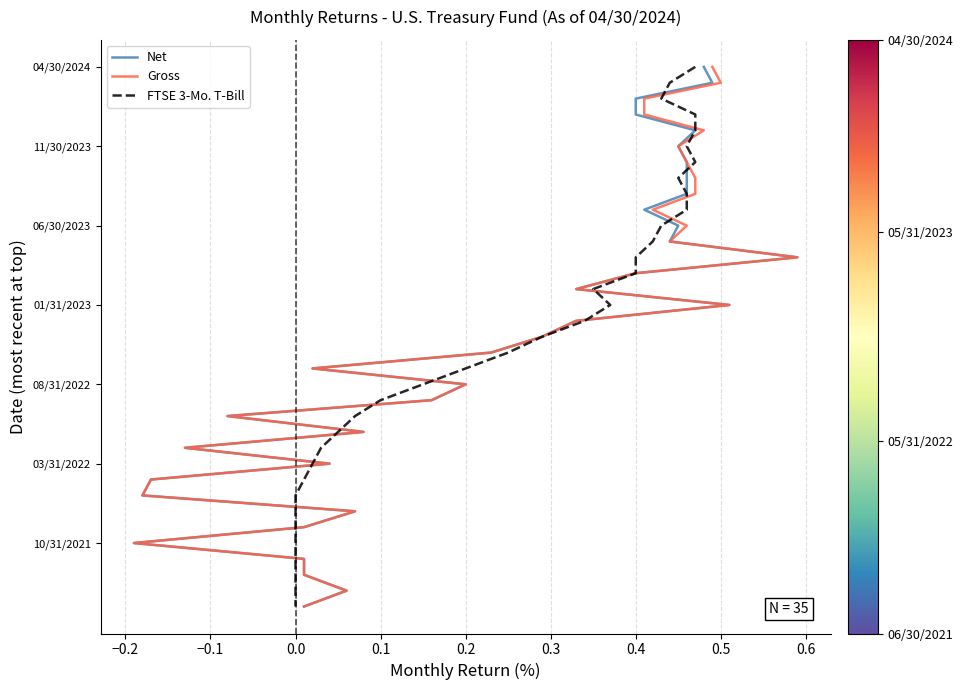

What are all the series names shown in the legend?

Net, Gross, FTSE 3-Mo. T-Bill